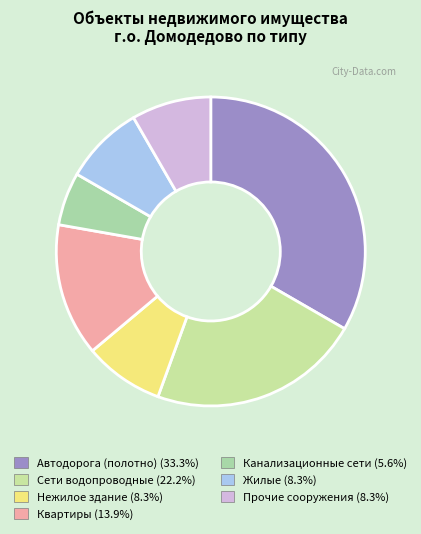

The Автодорога (полотно) slice represents 33% of the pie. True or false?

True